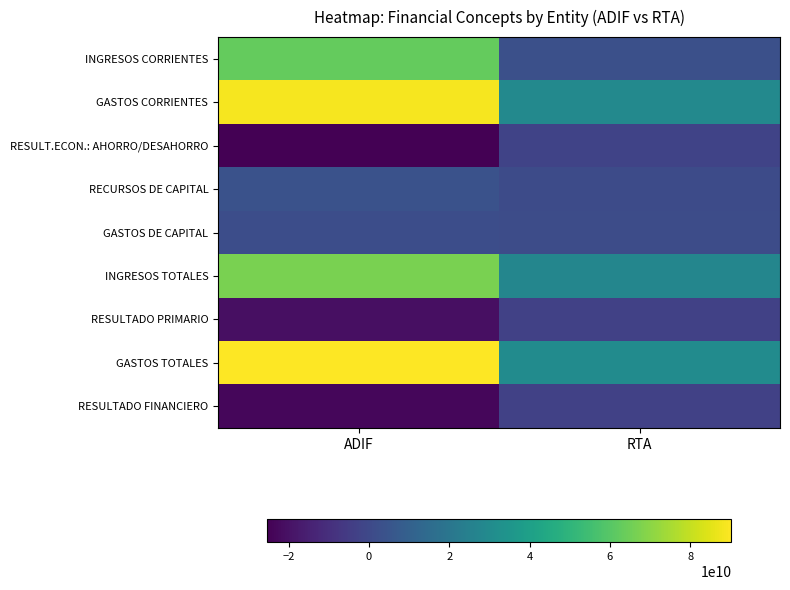

List the series in order of their peak value, highest first.

GASTOS TOTALES, GASTOS CORRIENTES, INGRESOS TOTALES, INGRESOS CORRIENTES, RECURSOS DE CAPITAL, GASTOS DE CAPITAL, RESULT.ECON.: AHORRO/DESAHORRO, RESULTADO PRIMARIO, RESULTADO FINANCIERO